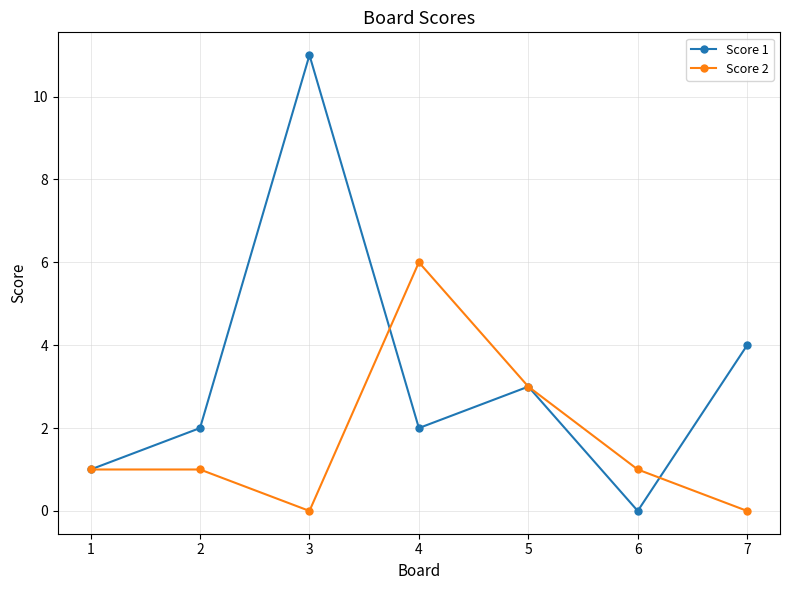

What value does the Score 1 series have at 1?

1